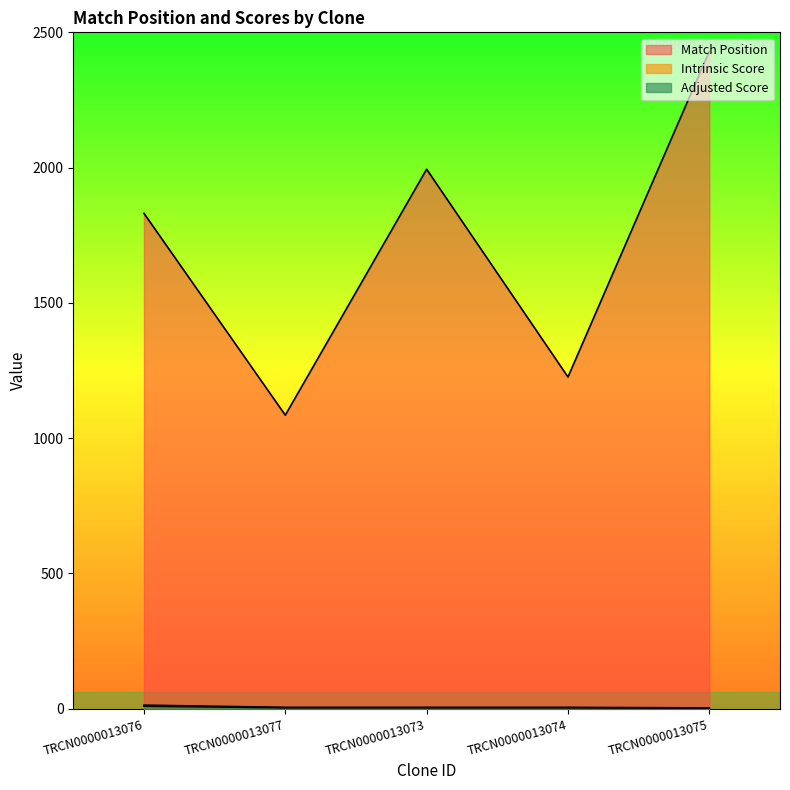

How many lines are shown in the chart?

3